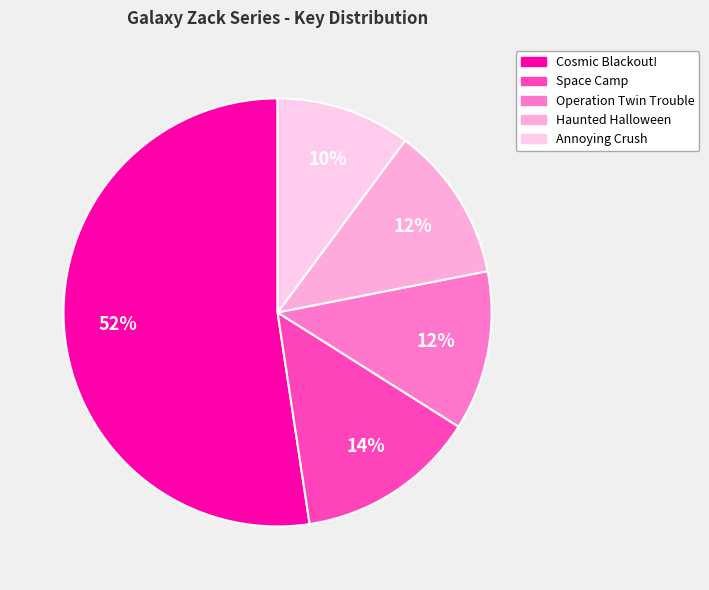

To the nearest percent, what portion does Annoying Crush represent?

10%